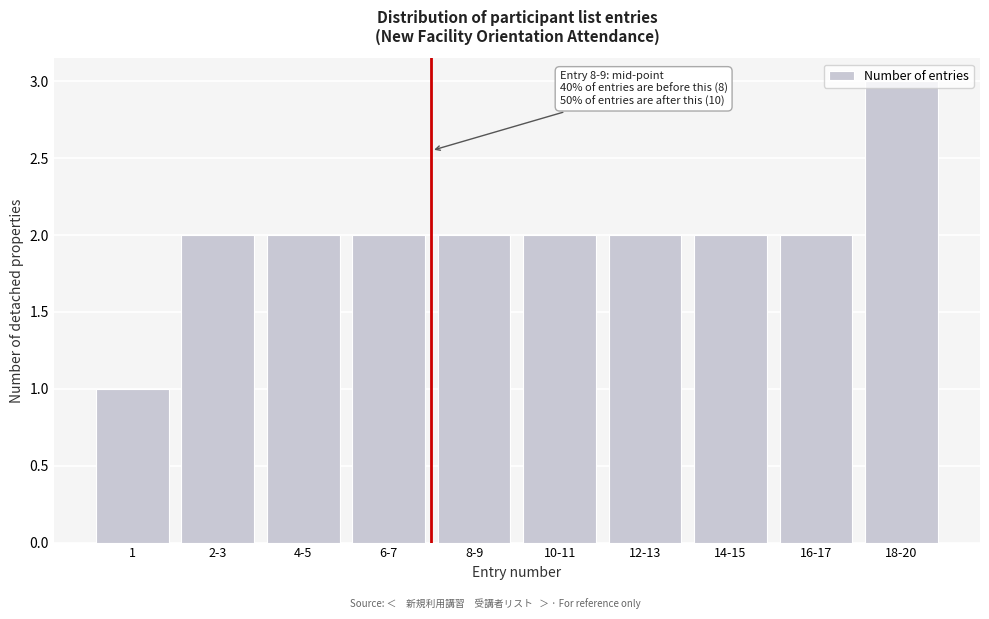

Which category has the highest value across all series?

18-20